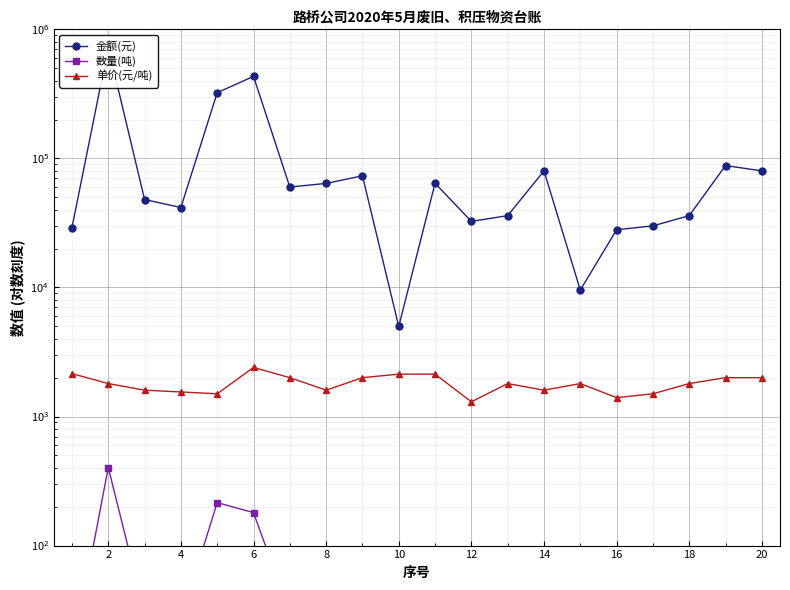

In 单价(元/吨), how many points are lower than both neighbors (excluding endpoints)?

5